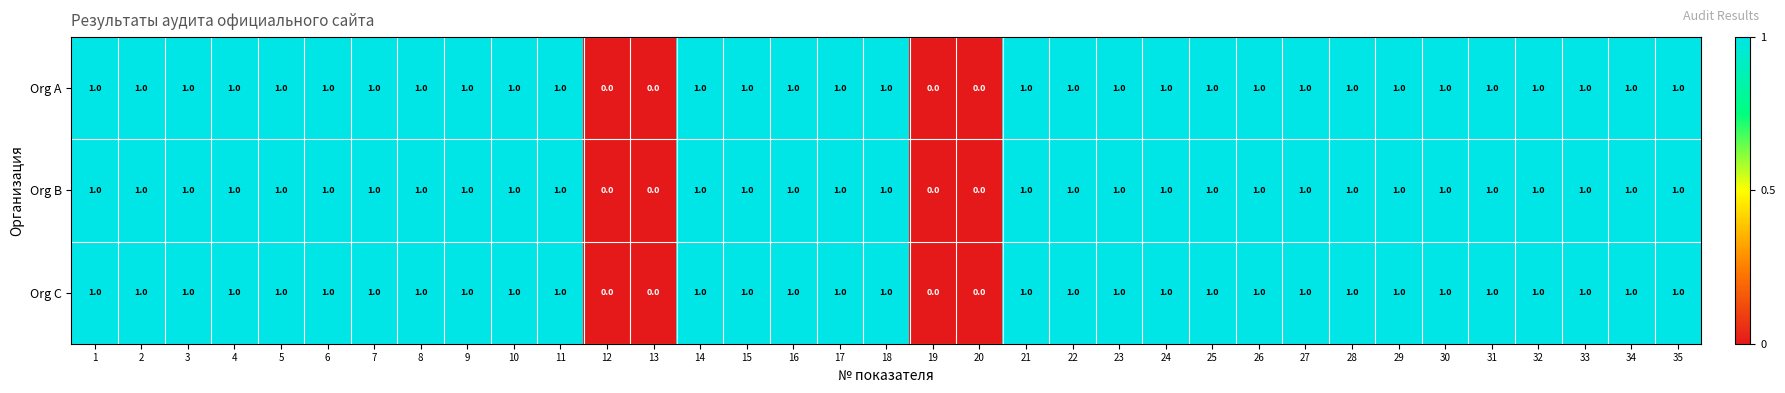

What is the total value across all series at 25?

3